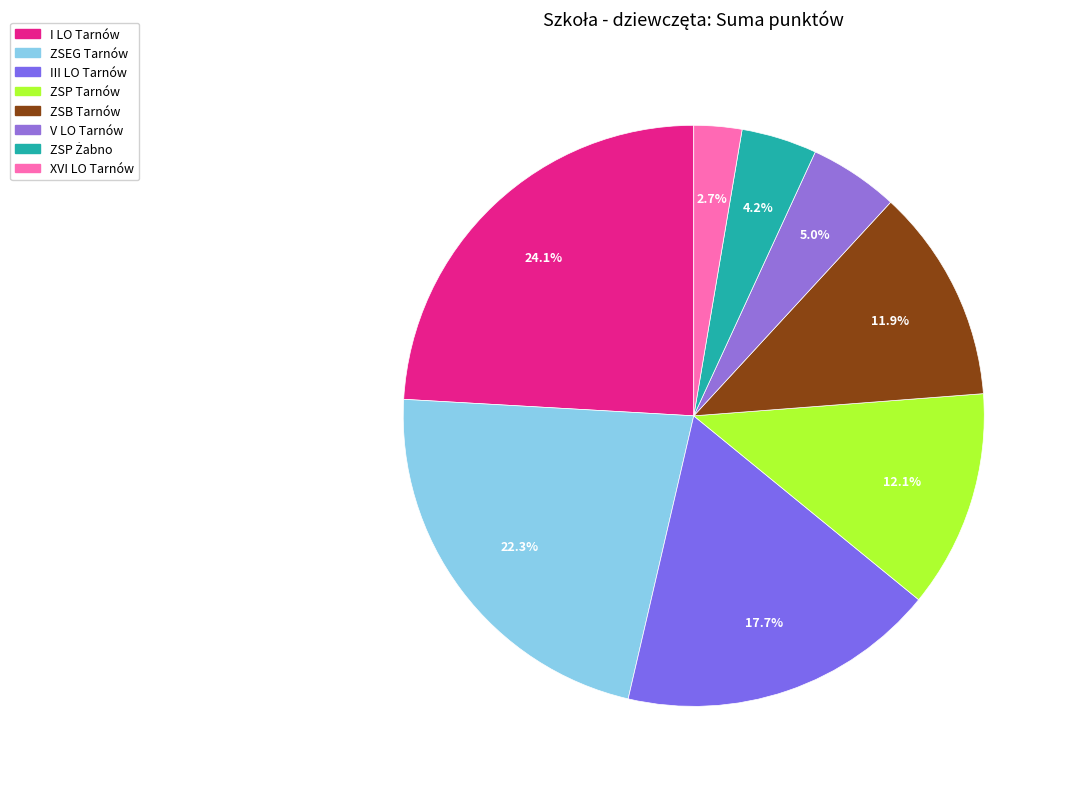

To the nearest percent, what is the difference between the largest and smallest slice percentages?

21%